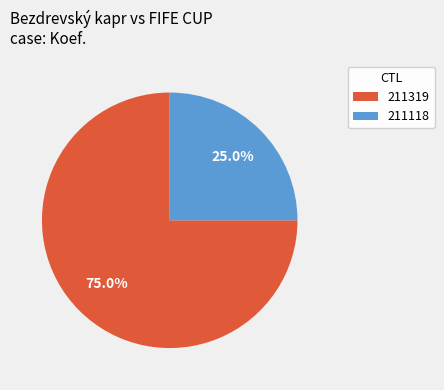

Is 211319 the majority of the pie?

Yes